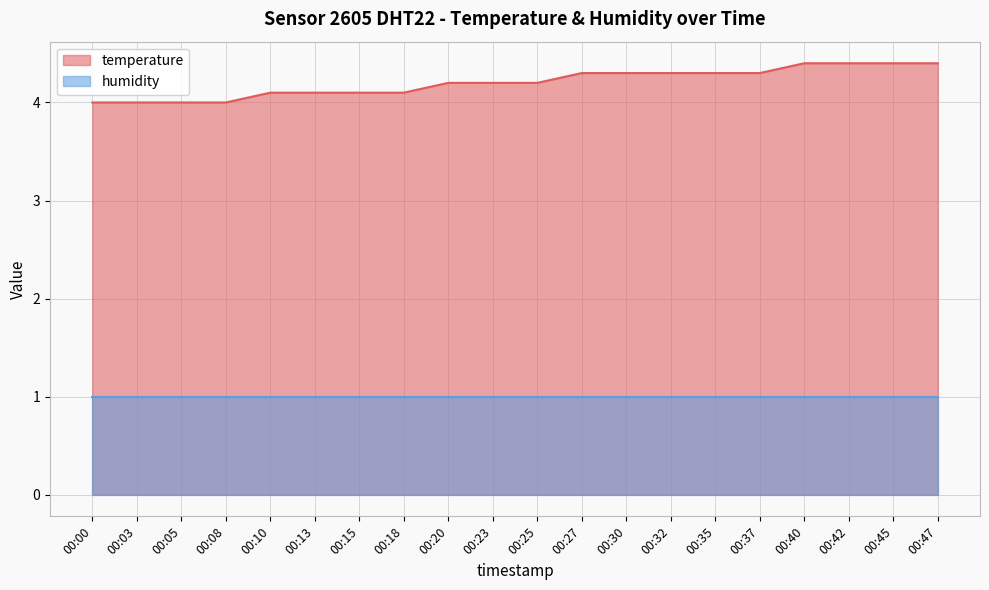

The chart shows a value of 4.3 at 00:35. True or false?

True